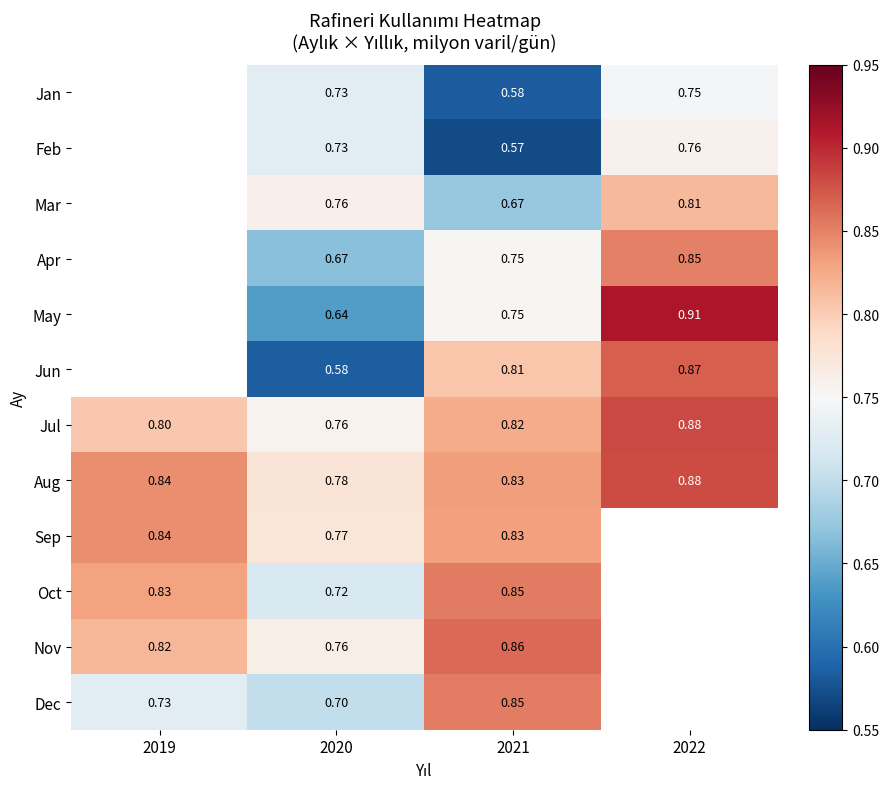

The Jul series shows 0.8 at 2019. True or false?

True